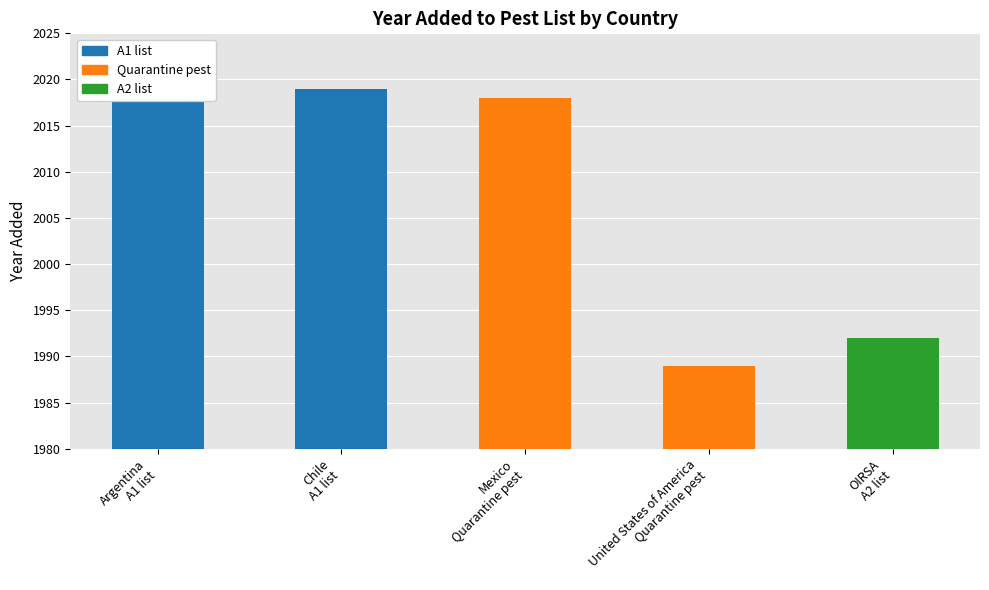

Which category has the lowest value across all series?

United States of America